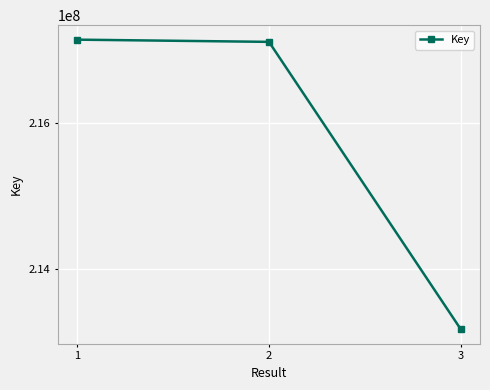

What is the value of the 2nd point from the left?

217114358